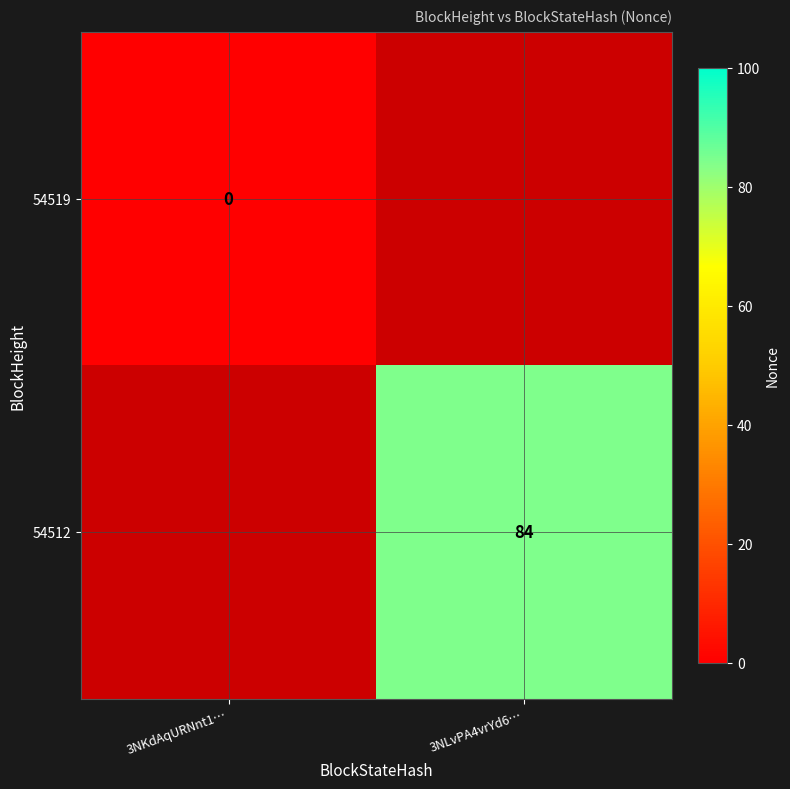

True or false: 54512 has a value of 139 at 3NLvPA4vrYd6….

False